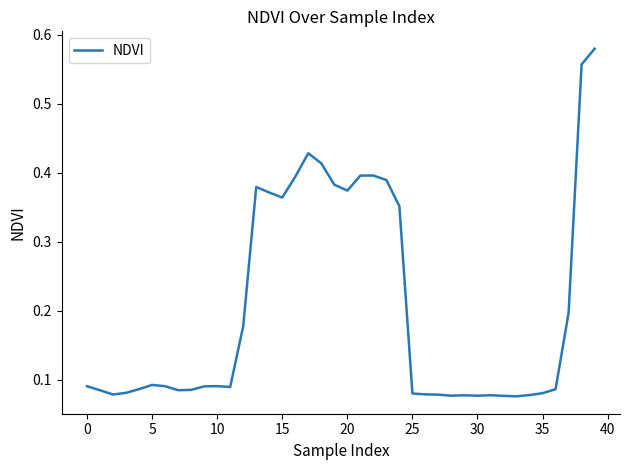

What is the difference between the maximum and minimum values?

0.5